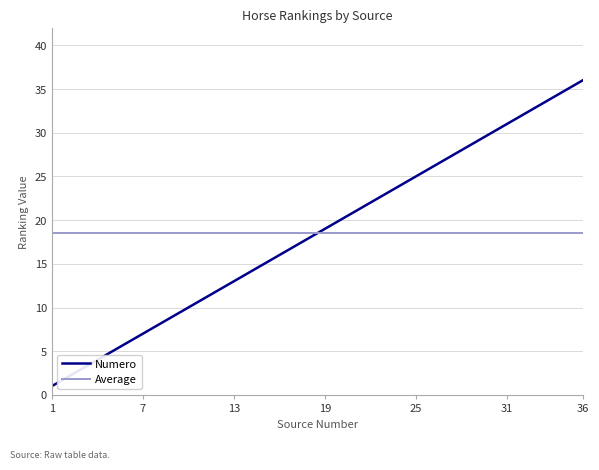

What is the maximum value for Numero?

36